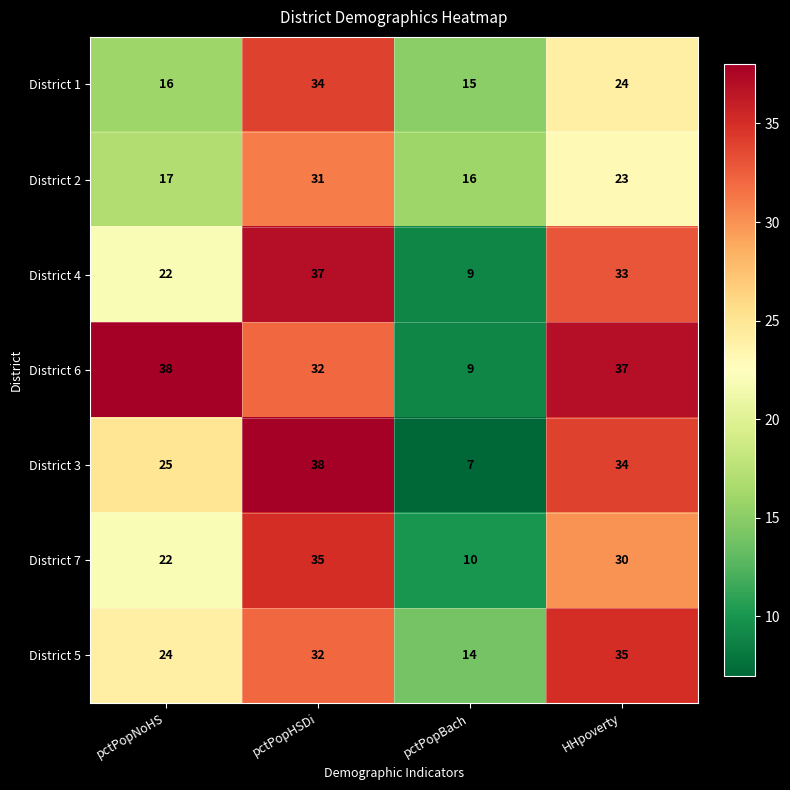

Rank the categories by District 6 value from highest to lowest.

pctPopNoHS, HHpoverty, pctPopHSDi, pctPopBach